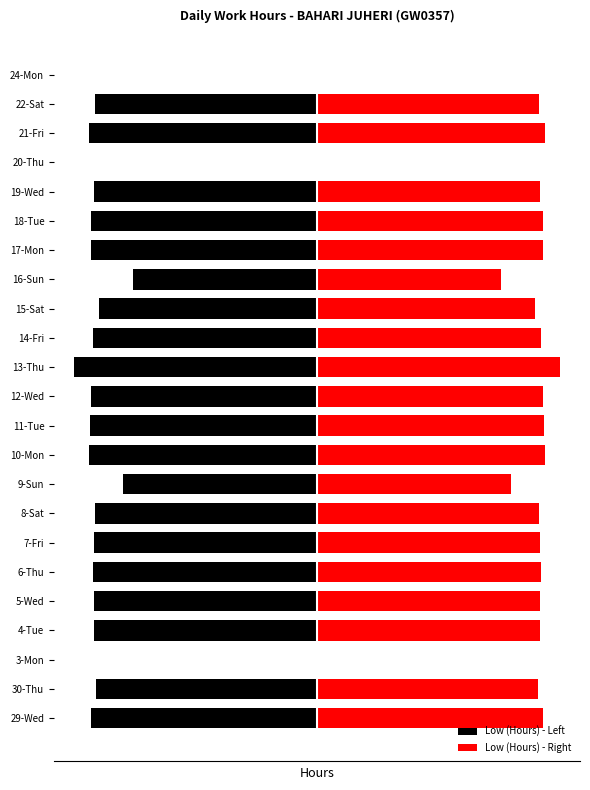

Between 18-Tue and 16-Sun, which is larger?

16-Sun